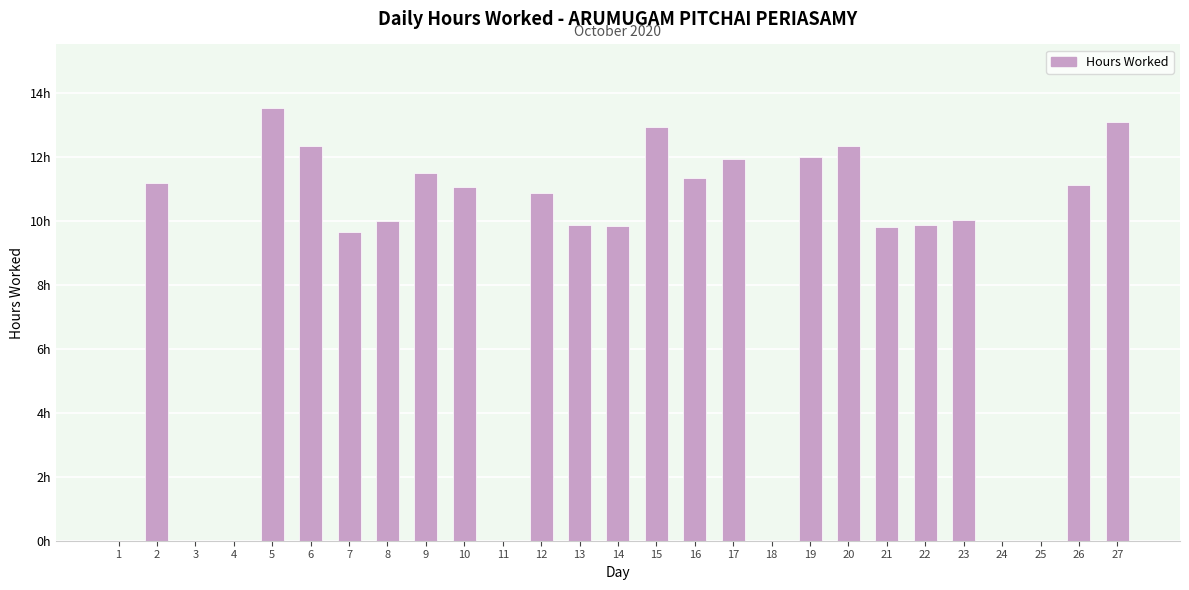

Are the bars horizontal?

No